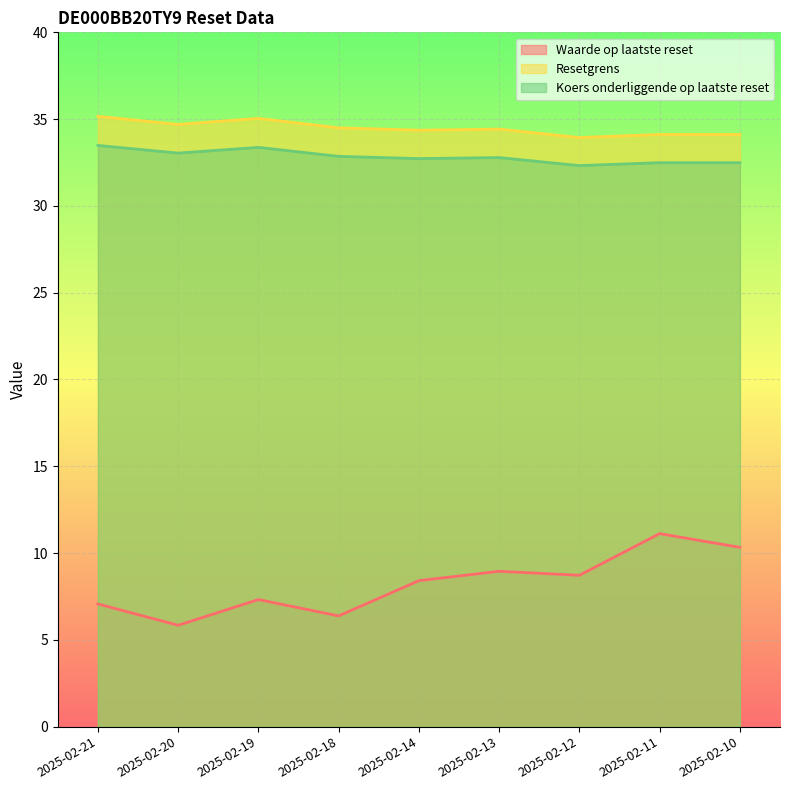

List the series in order of their peak value, lowest first.

Waarde op laatste reset, Koers onderliggende op laatste reset, Resetgrens